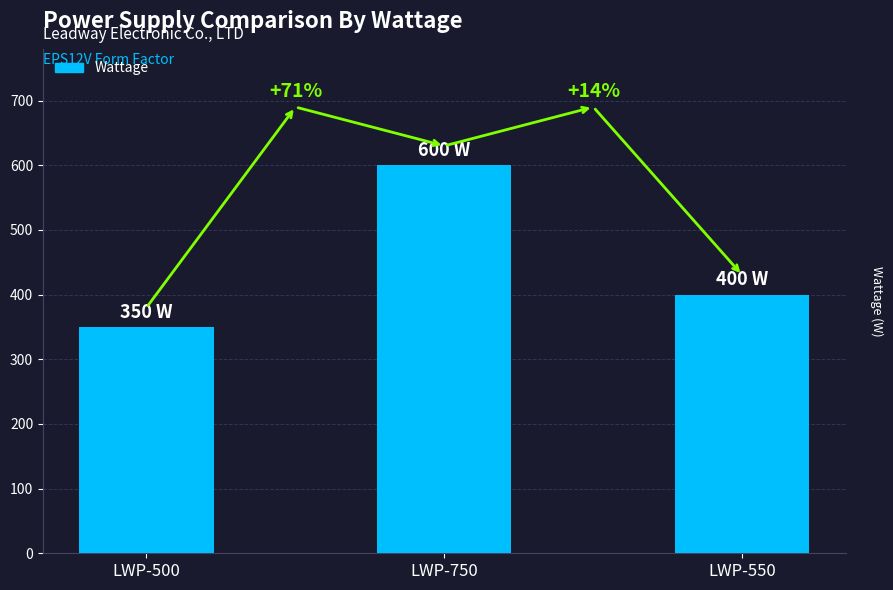

What is the difference between the maximum and minimum values?

250